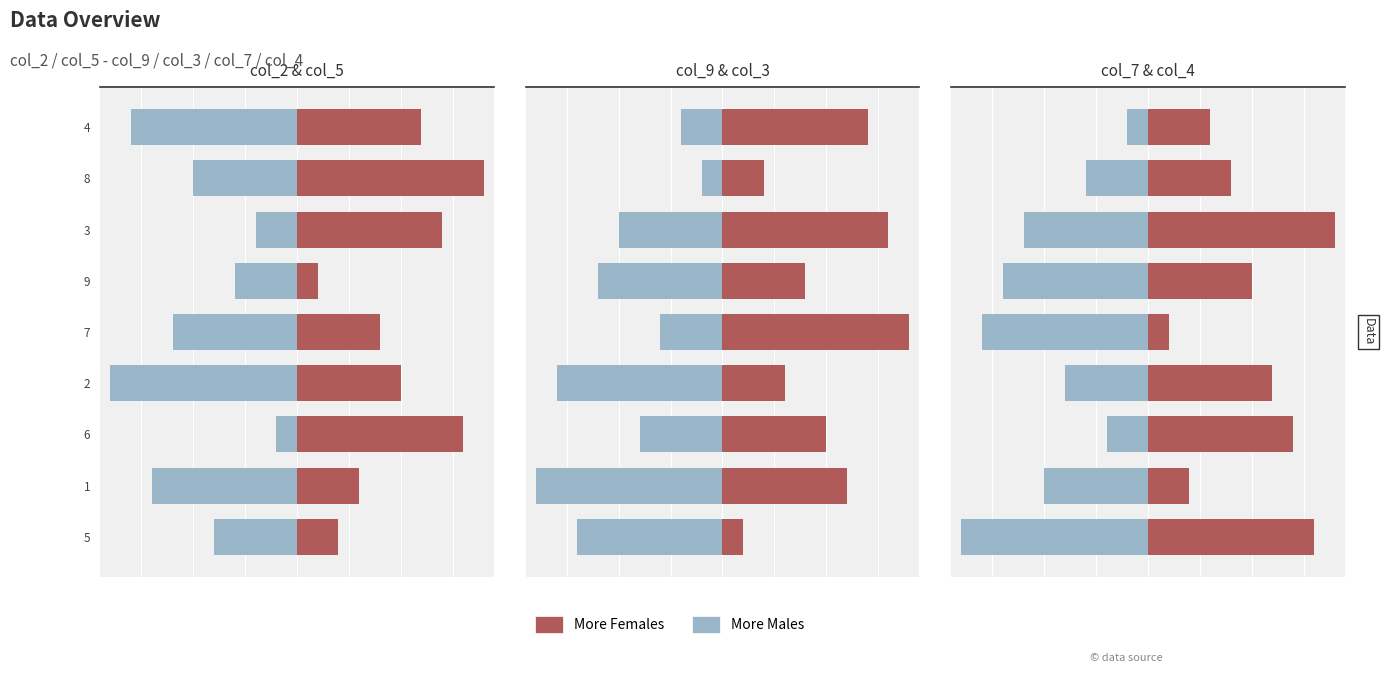

Which series has the largest range (max minus min)?

More Females